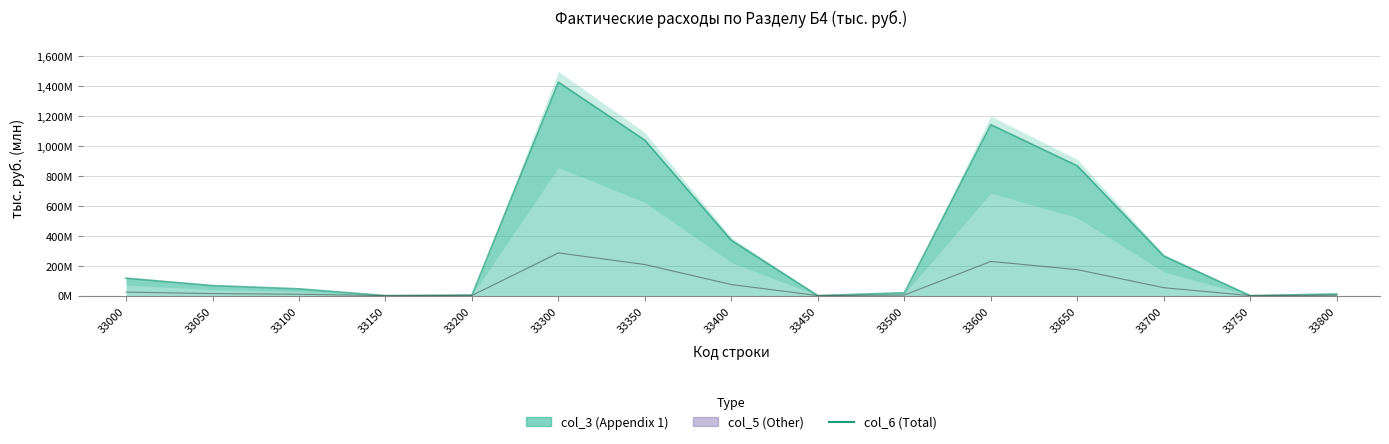

Reading right to left, transcribe all the data shown in this chart.

10.7	0.0	264.0	867.5	1142.2	19.0	0.1	369.1	1038.0	1426.3	4.1	0.0	45.2	67.0	116.3